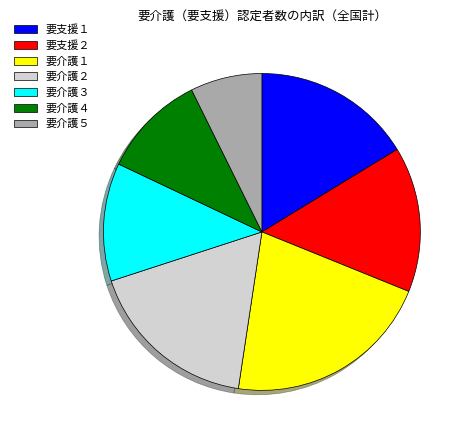

Rank the categories by value from lowest to highest.

要介護５, 要介護４, 要介護３, 要支援２, 要支援１, 要介護２, 要介護１